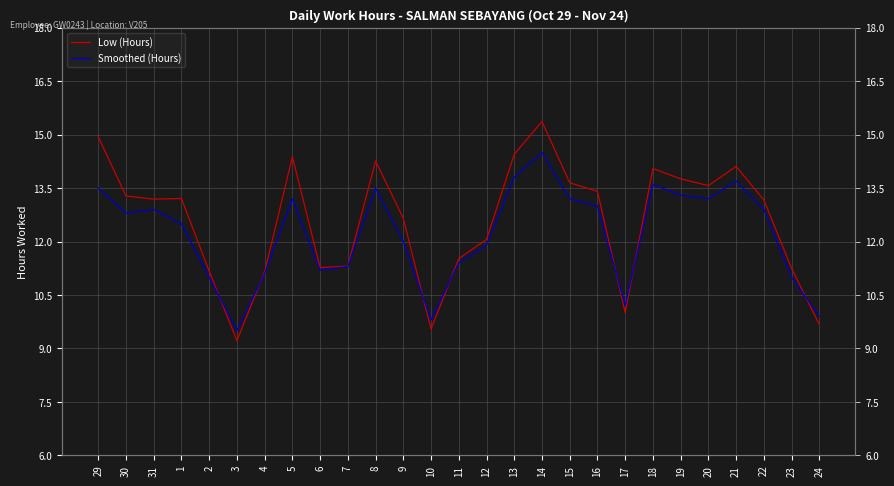

Reading right to left, list all the values displayed in this chart.

Low (Hours): 24=9.7	23=11.2	22=13.2	21=14.1	20=13.6	19=13.8	18=14.1	17=10.0	16=13.4	15=13.7	14=15.4	13=14.4	12=12.1	11=11.5	10=9.5	9=12.7	8=14.3	7=11.3	6=11.3	5=14.4	4=11.2	3=9.2	2=11.2	1=13.2	31=13.2	30=13.3	29=14.9
Smoothed (Hours): 24=9.9	23=11.0	22=12.9	21=13.7	20=13.2	19=13.3	18=13.6	17=10.2	16=13.0	15=13.2	14=14.5	13=13.8	12=11.9	11=11.4	10=9.8	9=12.0	8=13.5	7=11.3	6=11.2	5=13.2	4=11.1	3=9.5	2=11.0	1=12.5	31=12.9	30=12.8	29=13.5